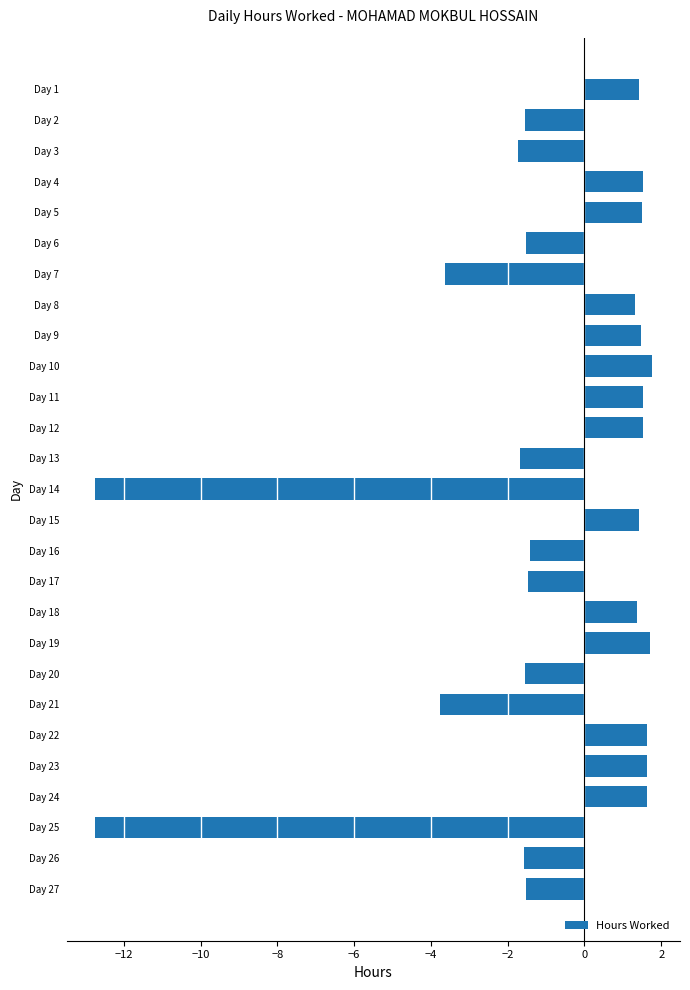

Are the bars horizontal?

Yes